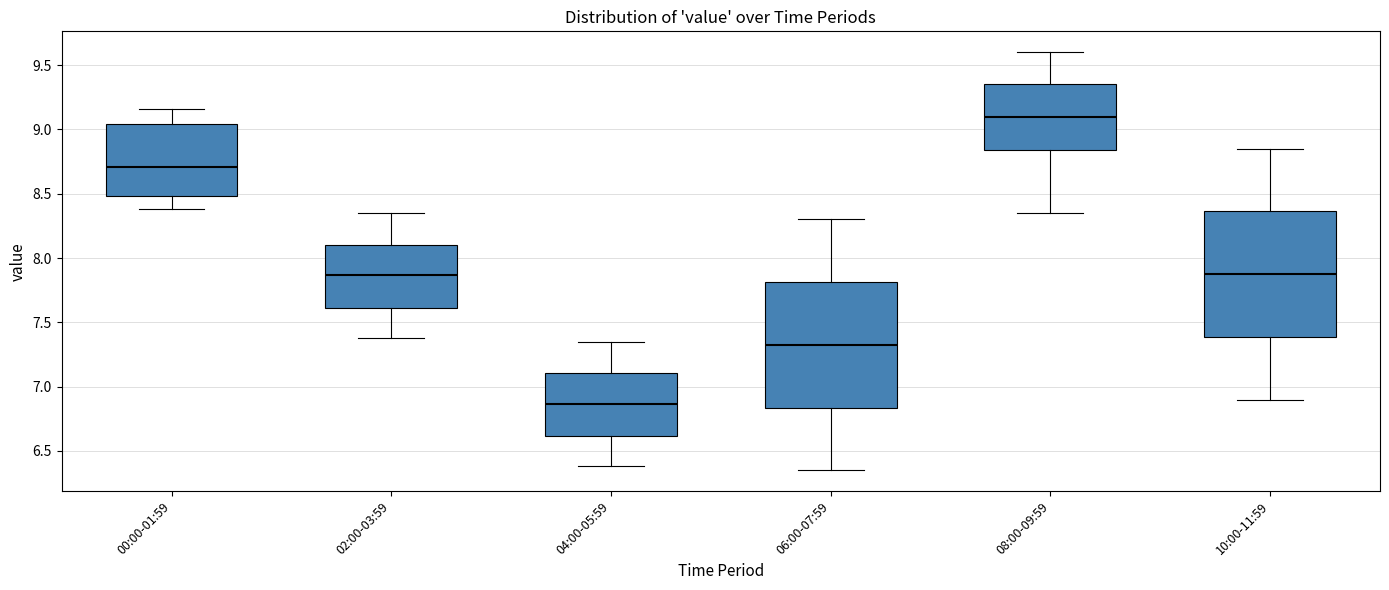

Which box has the lowest median line?

04:00-05:59